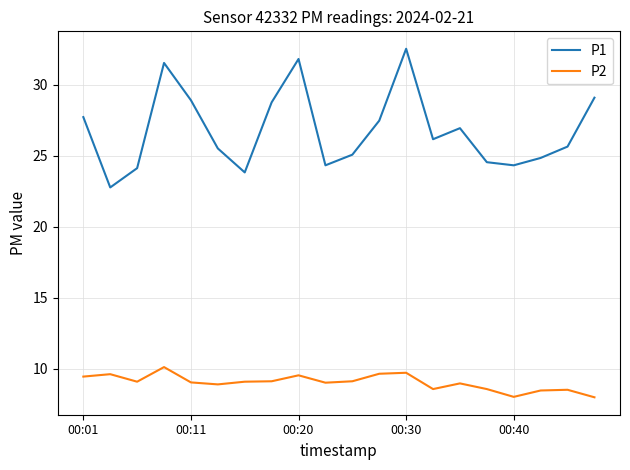

What is the minimum value for P2?

8.0